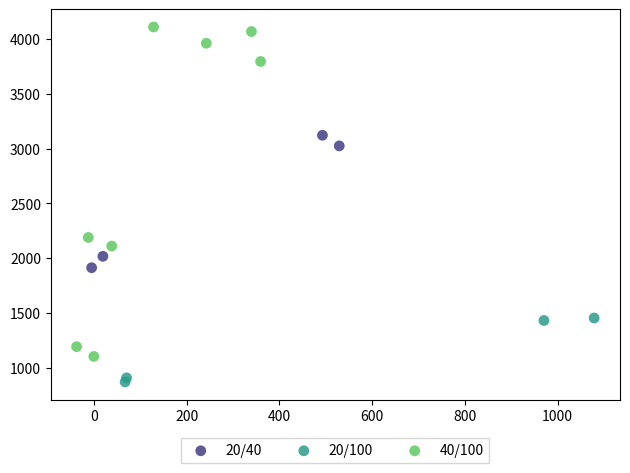

Which series has the largest Y range (max minus min)?

40/100